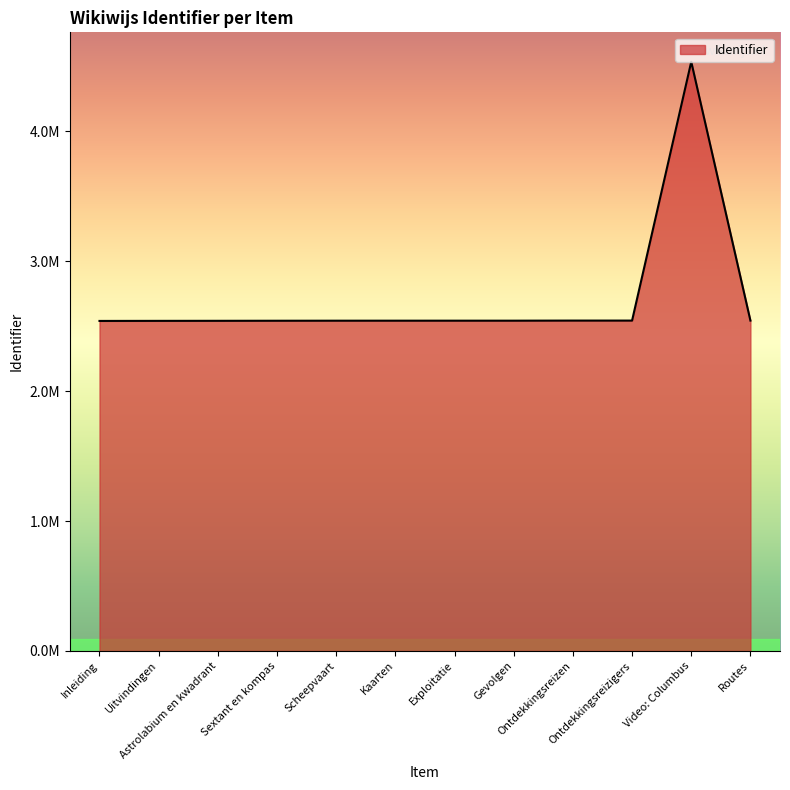

Reading left to right, what are all the values shown in this chart?

Inleiding=2540164	Uitvindingen=2540714	Astrolabium en kwadrant=2541070	Sextant en kompas=2541612	Scheepvaart=2541988	Kaarten=2542056	Exploitatie=2542118	Gevolgen=2542121	Ontdekkingsreizen=2542858	Ontdekkingsreizigers=2542864	Video: Columbus=4534920	Routes=2542880